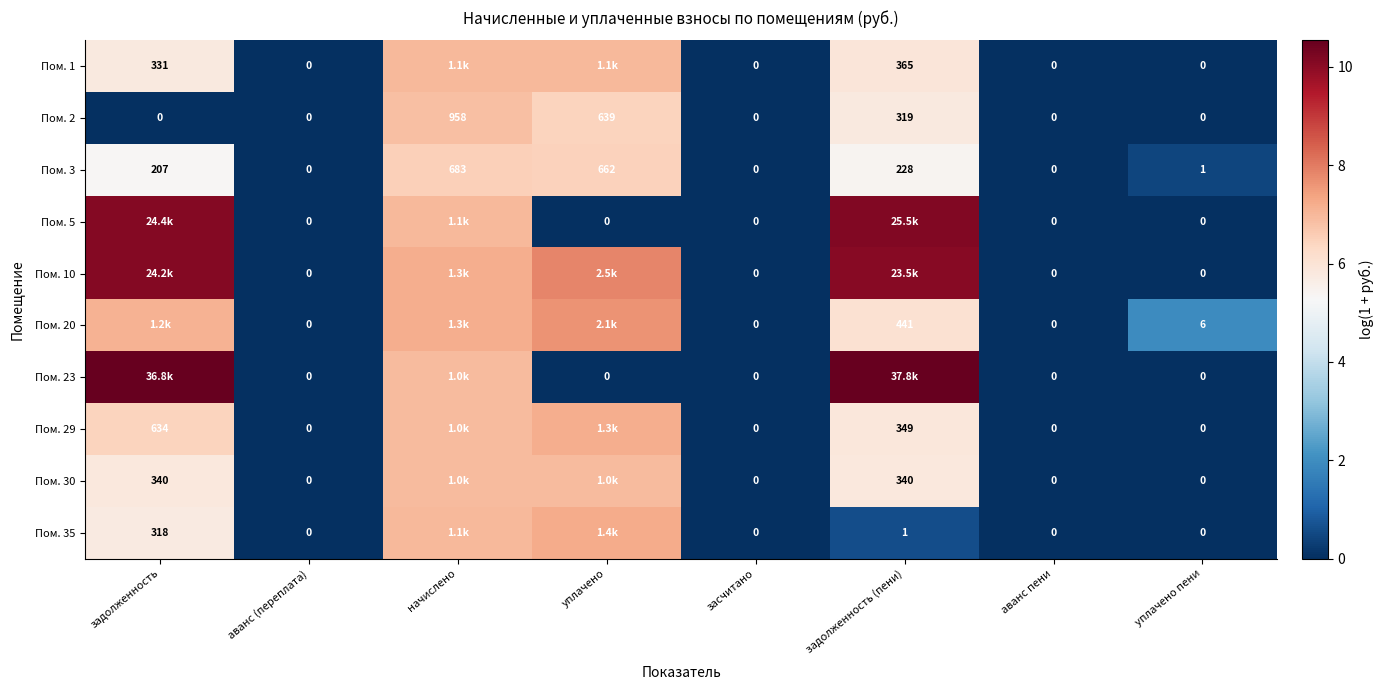

Is the value of Пом. 1 at аванс пени greater than the value of Пом. 20 at уплачено пени?

No